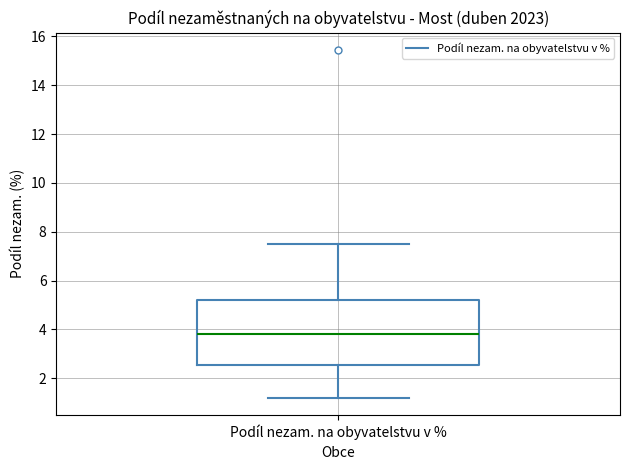

Transcribe this box plot: give where the median line is, the range the box spans, and where the two whiskers end, as read against the y-axis. The values are not printed on the chart, so give them approximately, as read against the axis.

median 3.8, box 2.6 to 5.2, whiskers 1.2 to 7.6